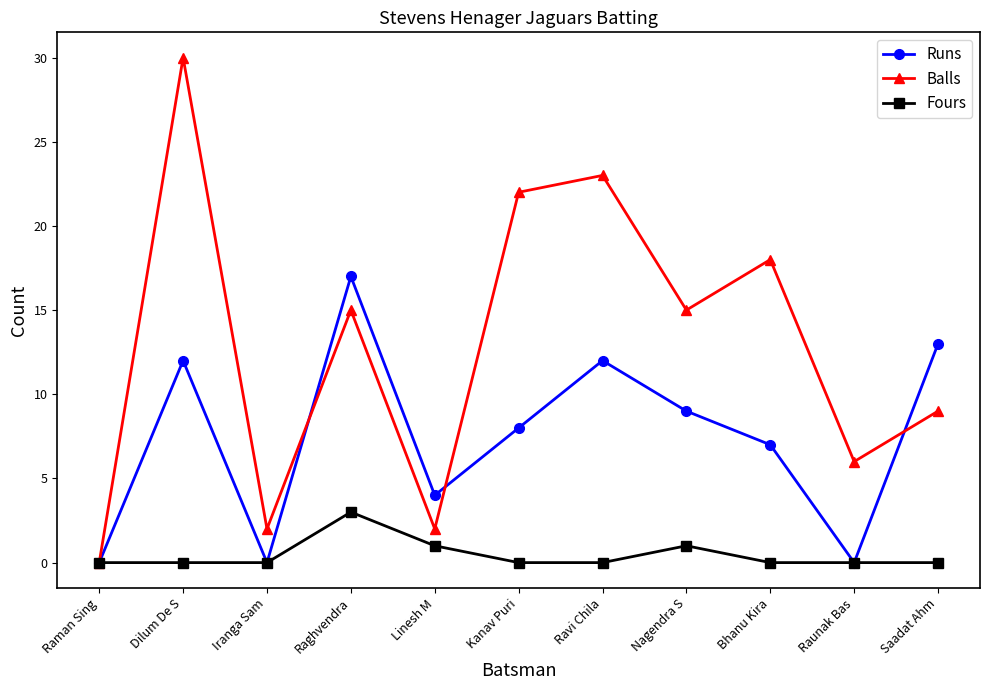

At how many categories does at least one series exceed 27?

1